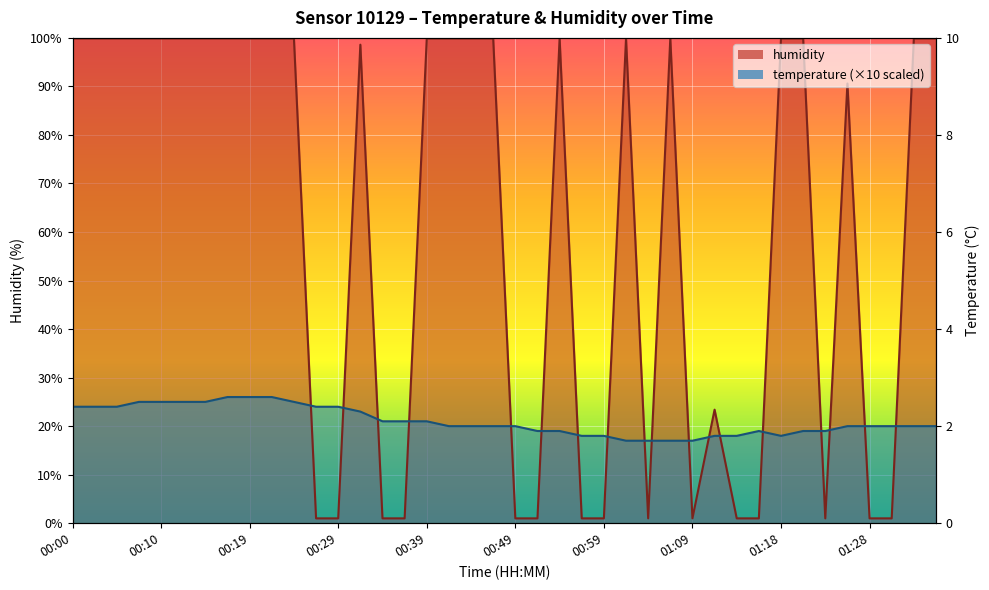

What is the difference between the highest and lowest values at 01:31?

19.0